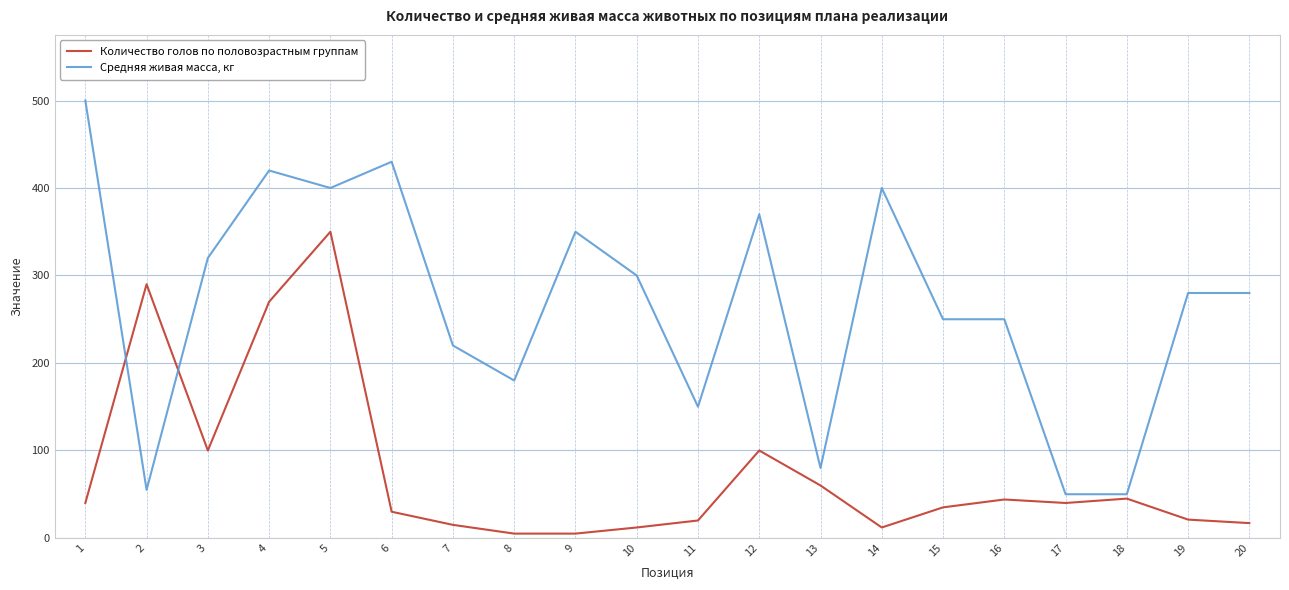

Rank the series by their average value, from lowest to highest.

Количество голов по половозрастным группам, Средняя живая масса, кг